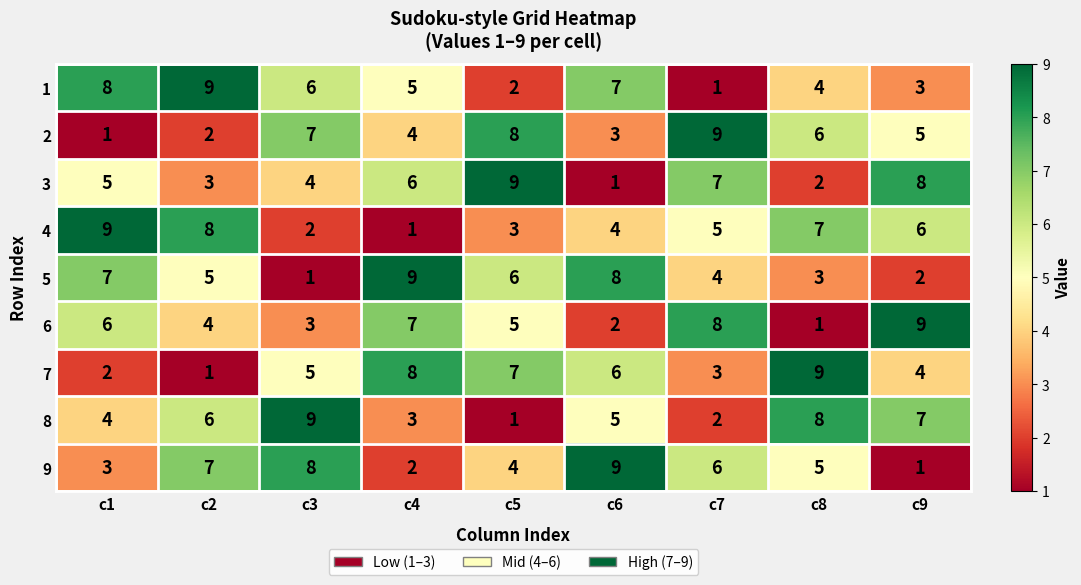

At which label is 8 closest to 5?

c6